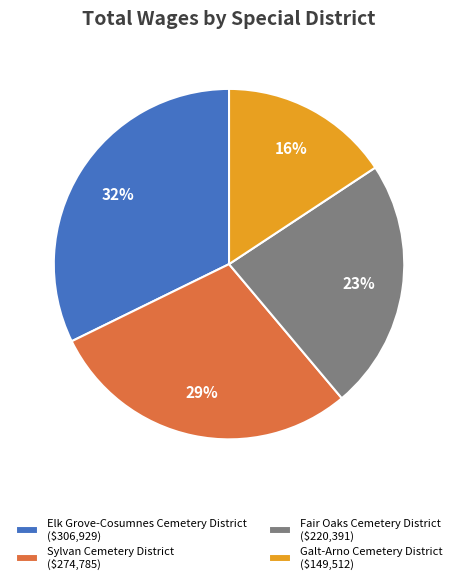

Does Fair Oaks Cemetery District account for over 50% of the chart?

No